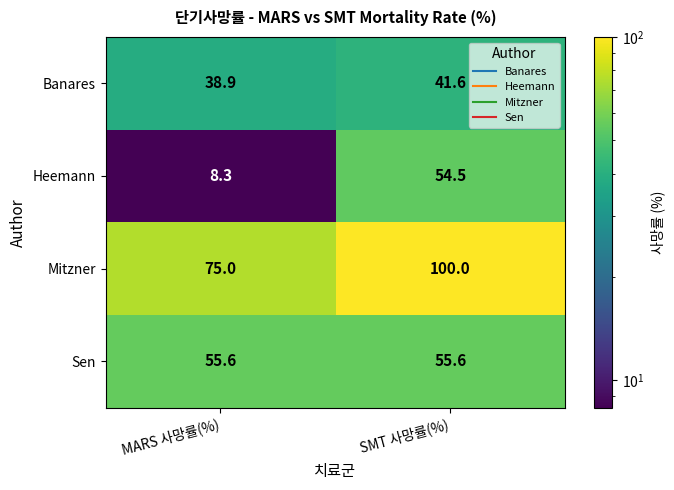

What is the sum of all Sen values?

111.2